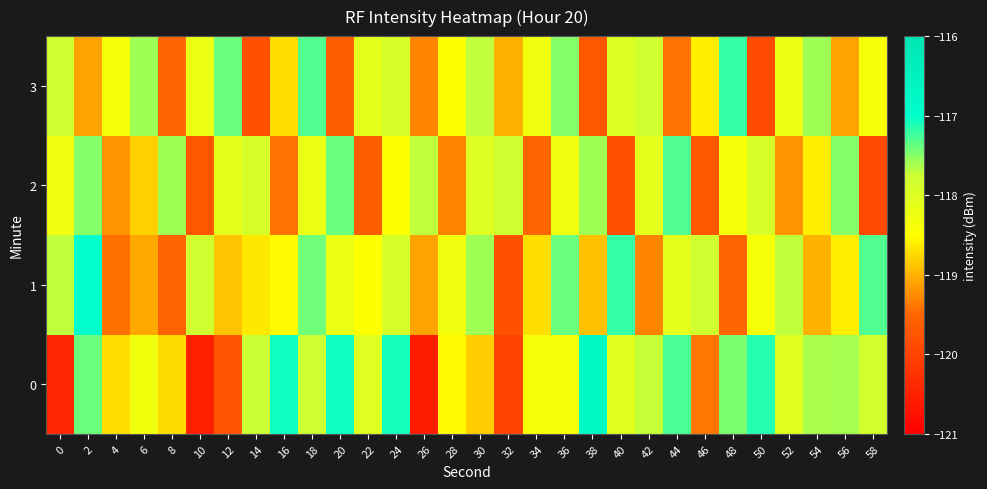

Reading left to right, what are all the values shown in this chart?

0: 0=-120.4	2=-117.4	4=-118.7	6=-118.3	8=-118.7	10=-120.5	12=-119.7	14=-117.7	16=-117.1	18=-117.8	20=-117.1	22=-118.0	24=-117.1	26=-120.6	28=-118.5	30=-118.8	32=-120.0	34=-118.4	36=-118.4	38=-116.7	40=-118.1	42=-117.7	44=-117.3	46=-119.4	48=-117.4	50=-117.1	52=-118.0	54=-117.6	56=-117.6	58=-117.9
1: 0=-117.7	2=-117.0	4=-119.4	6=-119.1	8=-119.5	10=-117.8	12=-118.9	14=-118.6	16=-118.5	18=-117.4	20=-118.2	22=-118.5	24=-117.9	26=-119.1	28=-118.3	30=-117.6	32=-119.8	34=-118.7	36=-117.4	38=-118.9	40=-117.2	42=-119.3	44=-118.1	46=-117.8	48=-119.5	50=-118.4	52=-117.7	54=-119.0	56=-118.6	58=-117.3
2: 0=-118.3	2=-117.5	4=-119.2	6=-118.8	8=-117.6	10=-119.7	12=-118.1	14=-117.9	16=-119.4	18=-118.2	20=-117.4	22=-119.6	24=-118.5	26=-117.7	28=-119.3	30=-118.0	32=-117.8	34=-119.5	36=-118.3	38=-117.6	40=-119.8	42=-118.1	44=-117.3	46=-119.7	48=-118.4	50=-117.9	52=-119.2	54=-118.6	56=-117.5	58=-119.9
3: 0=-117.8	2=-119.1	4=-118.4	6=-117.6	8=-119.5	10=-118.2	12=-117.4	14=-119.8	16=-118.7	18=-117.3	20=-119.6	22=-118.1	24=-117.9	26=-119.3	28=-118.5	30=-117.7	32=-119.0	34=-118.3	36=-117.5	38=-119.7	40=-118.0	42=-117.8	44=-119.4	46=-118.6	48=-117.2	50=-119.9	52=-118.2	54=-117.6	56=-119.1	58=-118.4